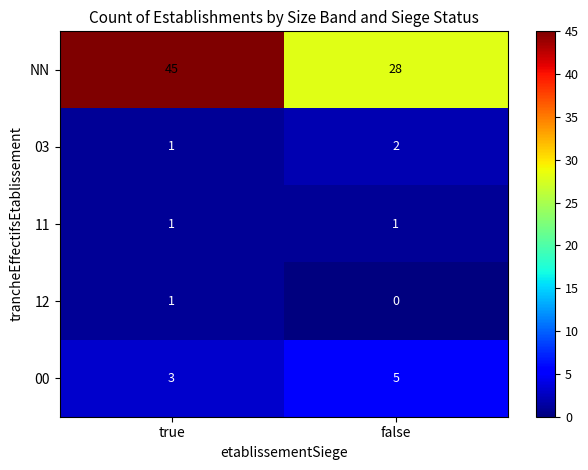

At how many categories does at least one series exceed 16?

2